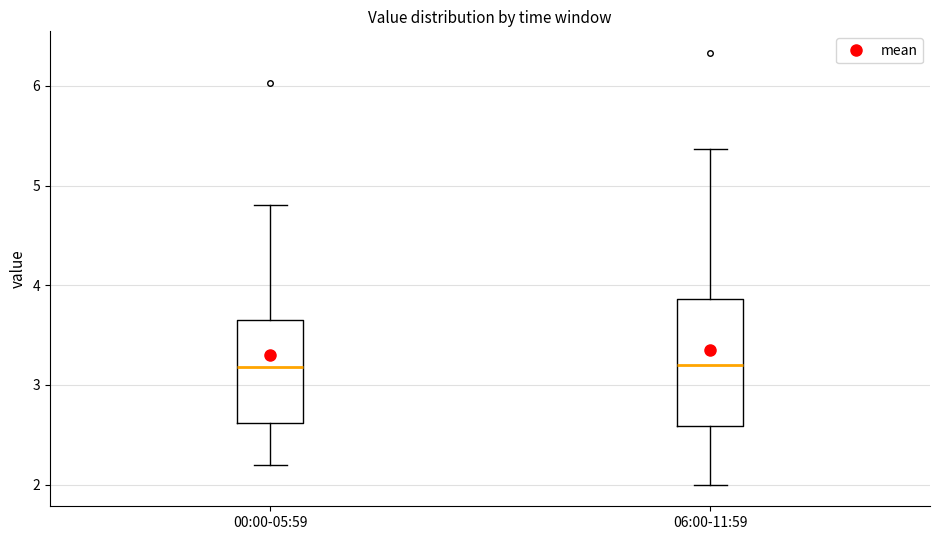

Where is the upper edge of the box for 00:00-05:59 on the y-axis? The values are not printed on the chart, so give them approximately, as read against the axis.

3.6